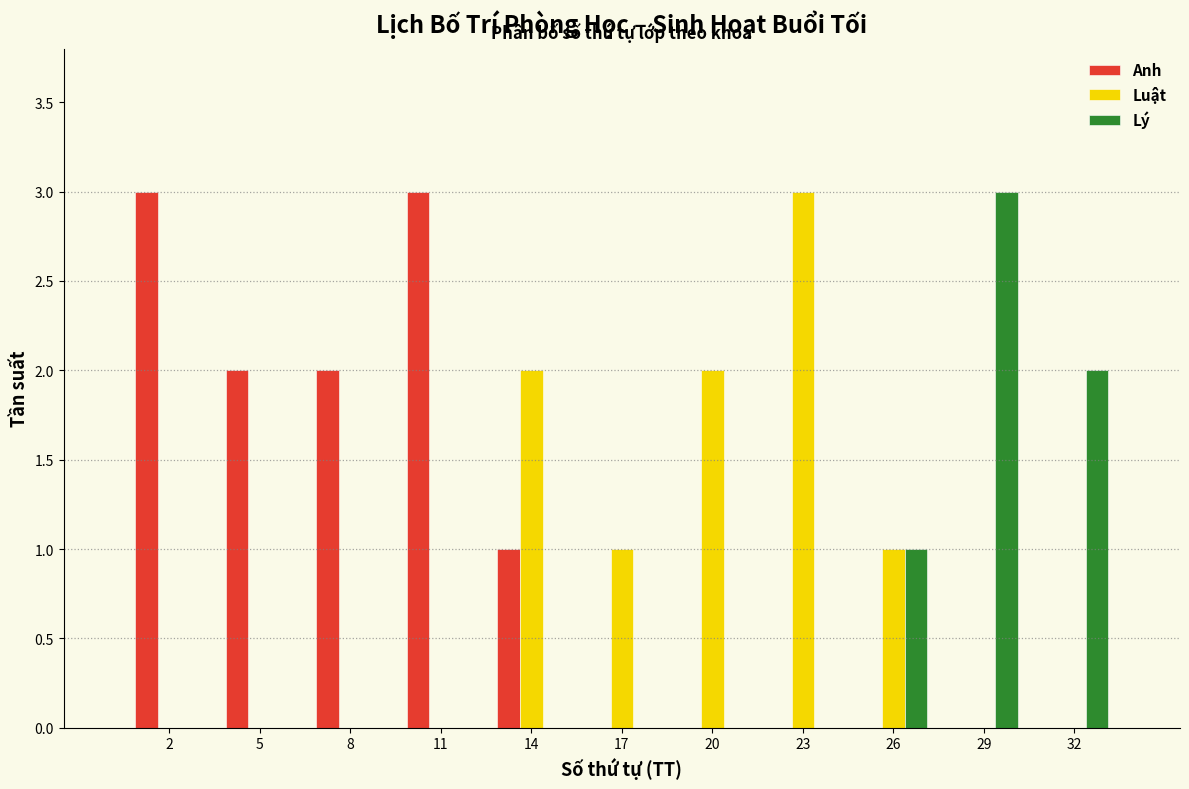

What is the sum of the Anh values at 11 and 14?

4